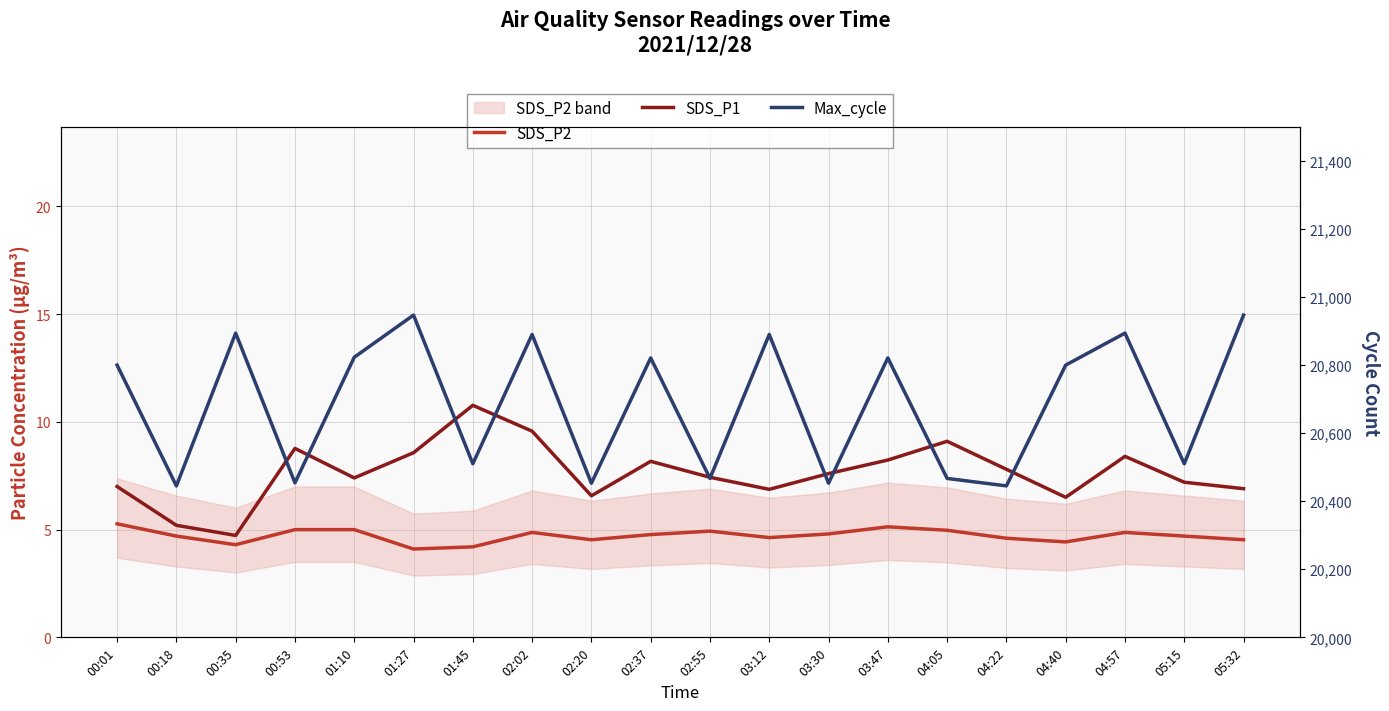

Is it true that Max_cycle equals 20947.0 at 01:27?

True